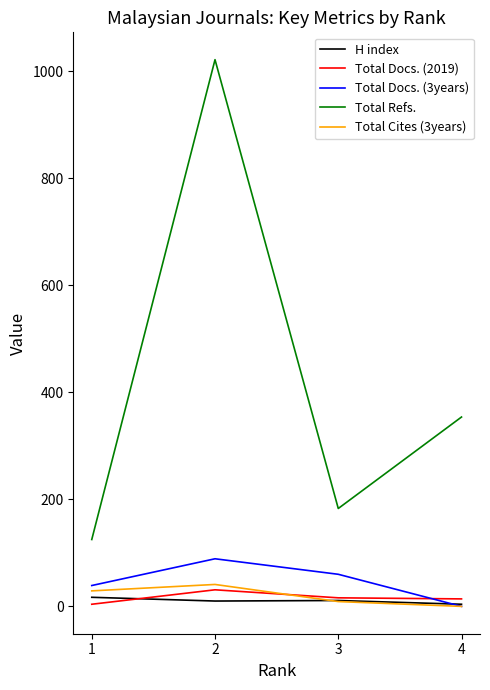

List the labels in order of Total Refs. value, largest first.

2, 4, 3, 1